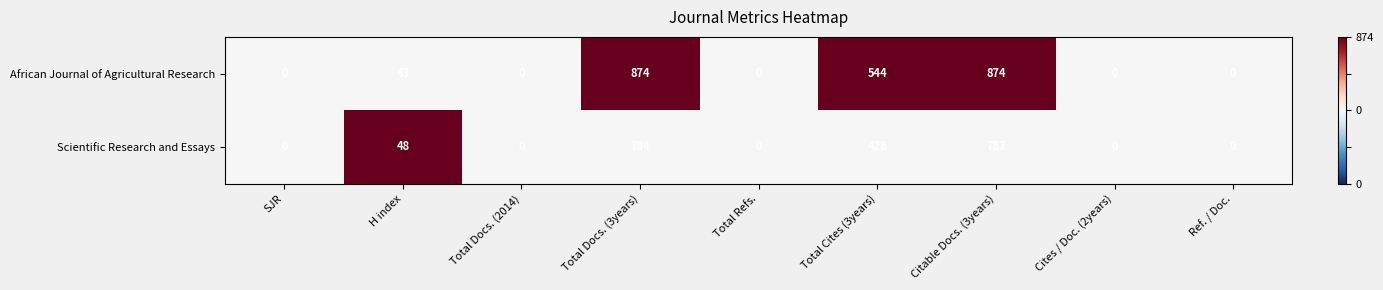

Which series has the largest total across all categories?

African Journal of Agricultural Research